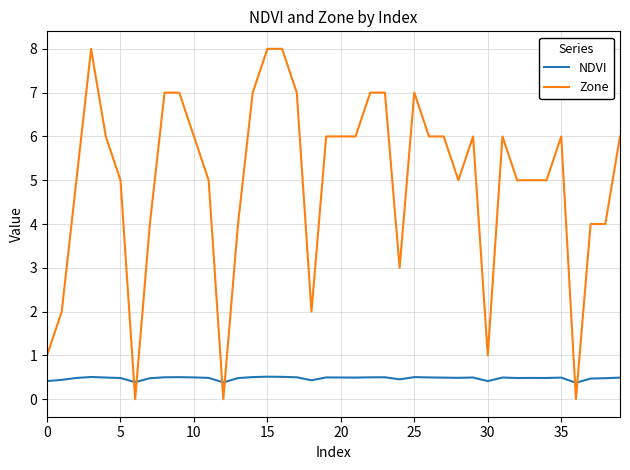

What is the sum of all Zone values?

199.0